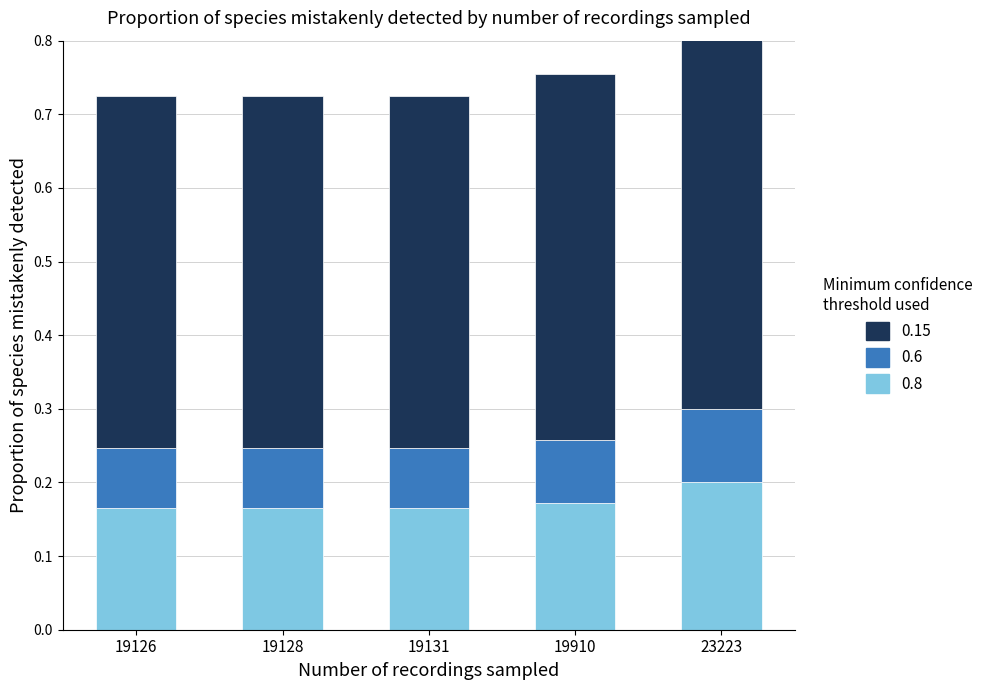

At how many categories does at least one series exceed 0?

5